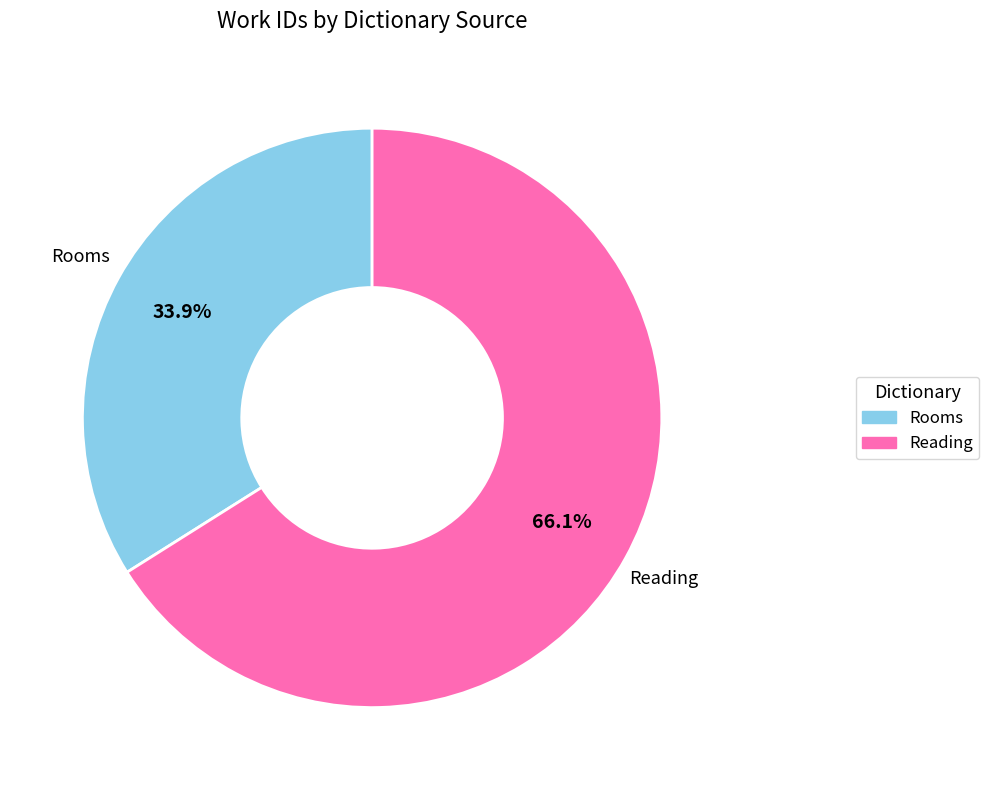

What is the smallest slice in the pie chart?

Rooms